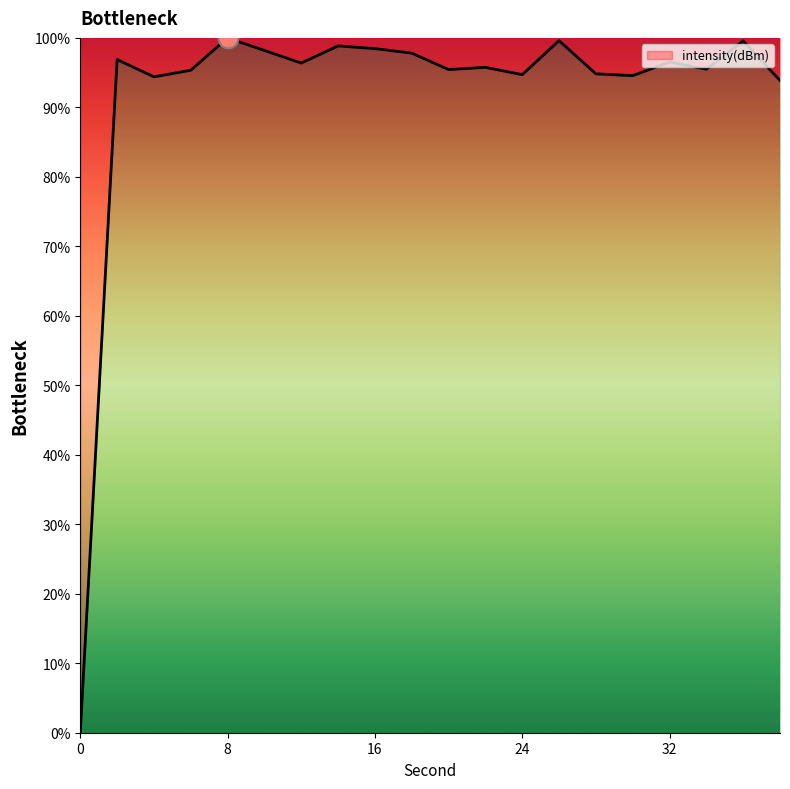

What is the greatest value displayed?

100.0